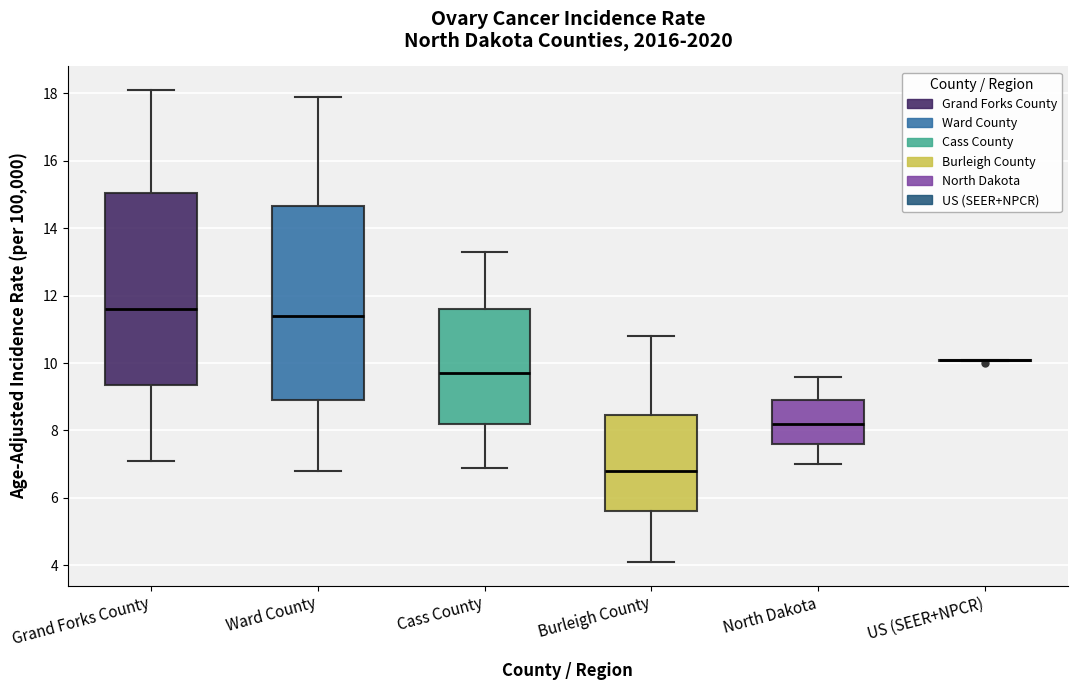

Reading left to right, transcribe this box plot: for each box, give where its median line is, the range the box spans, and where its two whiskers end, as read against the y-axis. The values are not printed on the chart, so give them approximately, as read against the axis.

Grand Forks County: median 11.6, box 9.4 to 15.0, whiskers 7.2 to 18.2
Ward County: median 11.4, box 9.0 to 14.6, whiskers 6.8 to 18.0
Cass County: median 9.8, box 8.2 to 11.6, whiskers 7.0 to 13.4
Burleigh County: median 6.8, box 5.6 to 8.4, whiskers 4.2 to 10.8
North Dakota: median 8.2, box 7.6 to 9.0, whiskers 7.0 to 9.6
US (SEER+NPCR): box collapsed to a line at 10.2, whiskers 10.0 to 10.2